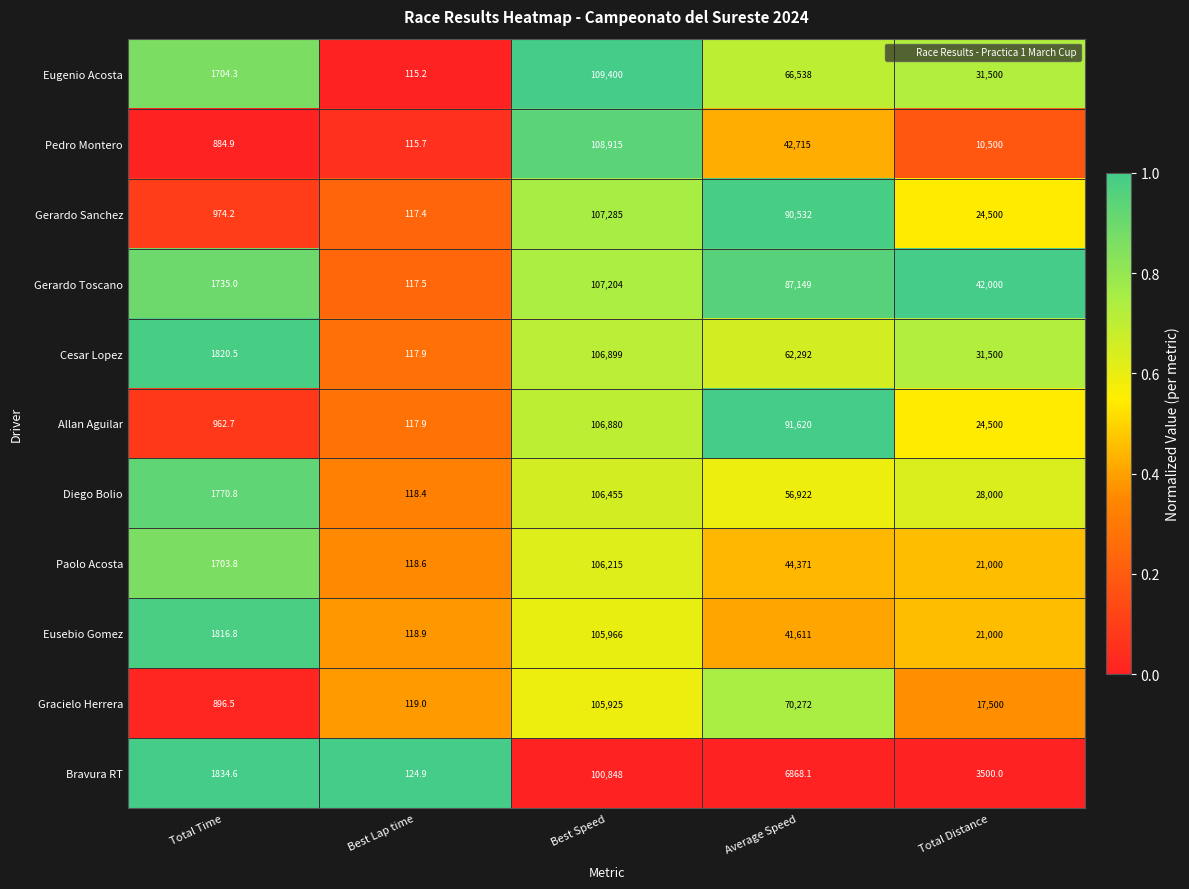

Between Total Time and Average Speed, which series saw the biggest shift?

Allan Aguilar